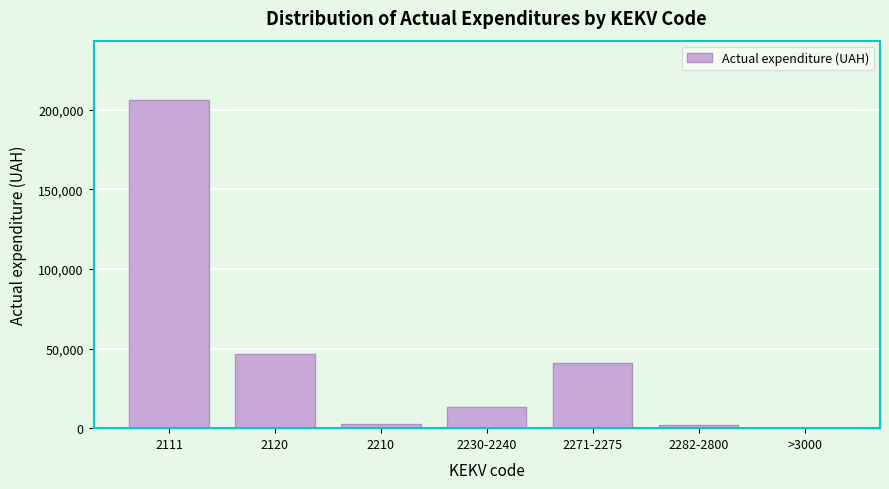

Reading right to left, extract all data points from this chart.

>3000=0.0	2282-2800=1739.8	2271-2275=41229.1	2230-2240=13286.1	2210=2735.0	2120=46773.1	2111=206218.3